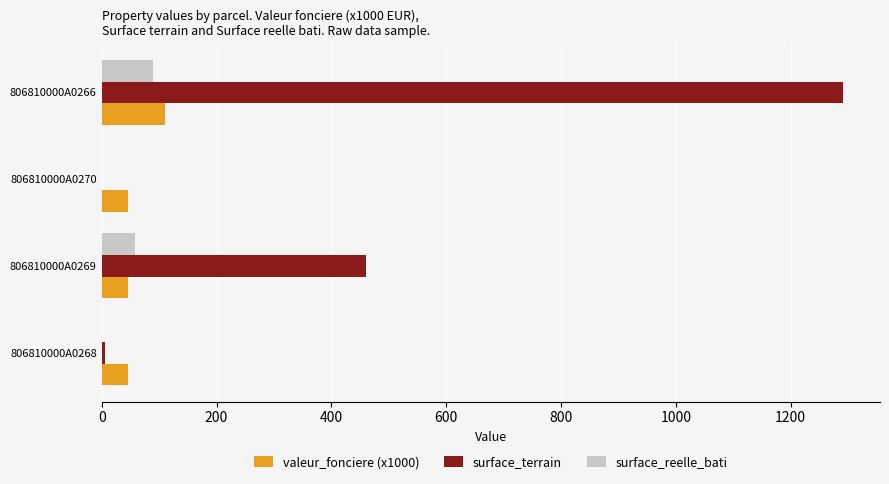

The surface_terrain series shows 2175 at 806810000A0266. True or false?

False